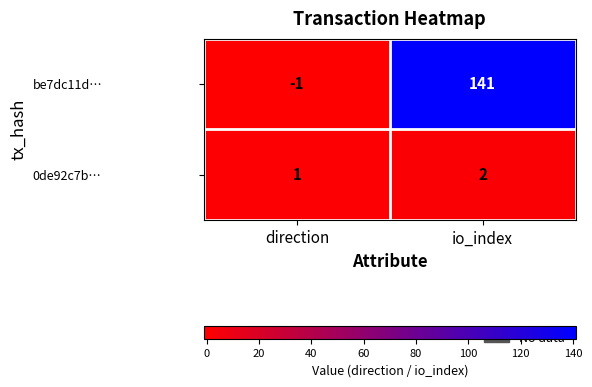

Reading left to right, extract all data points from this chart.

be7dc11d…: -1	141
0de92c7b…: 1	2